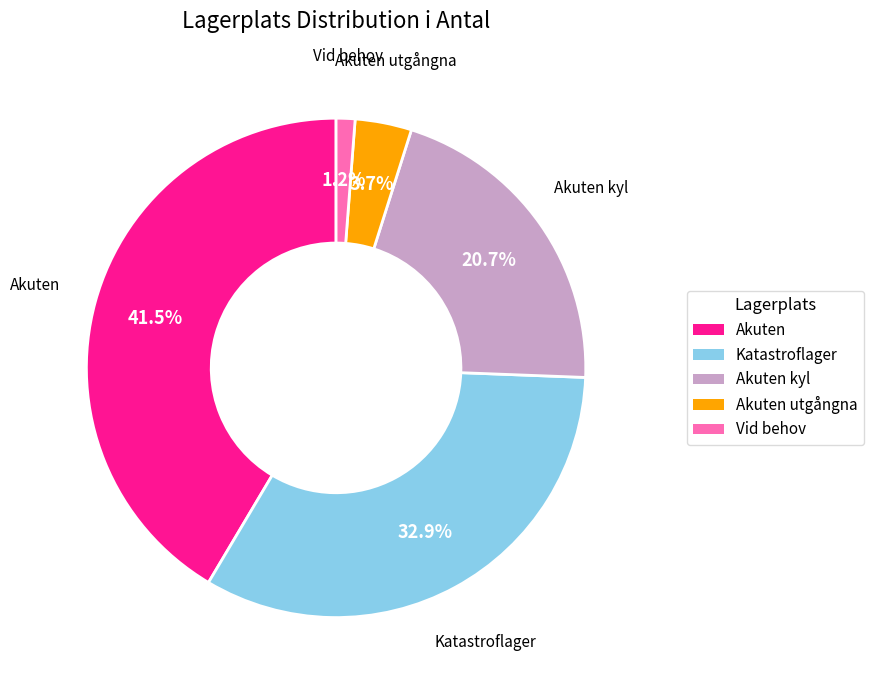

Does any single category account for the majority?

No